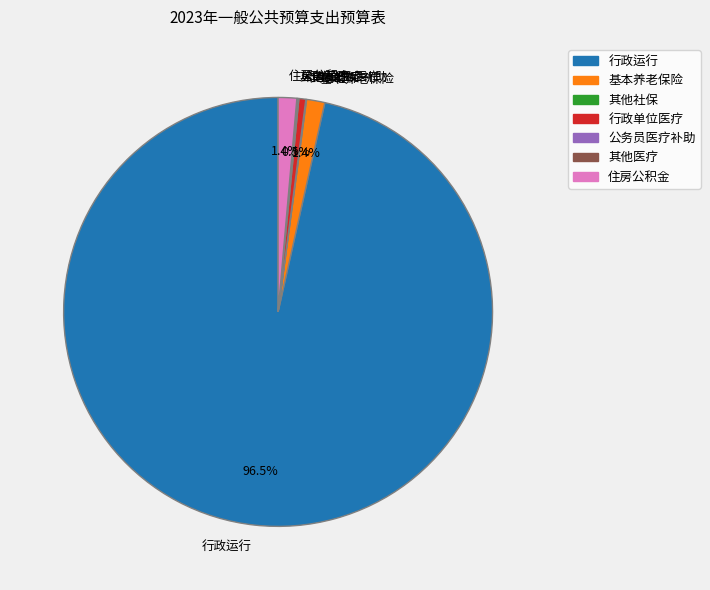

What is the majority slice?

行政运行